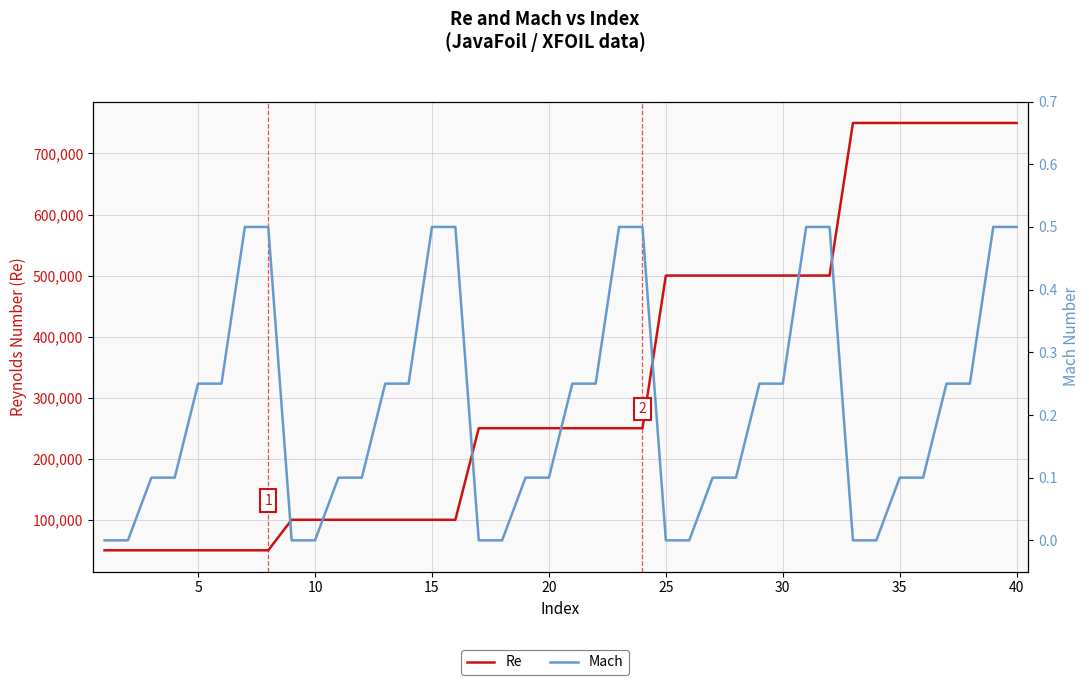

List the series in order of their overall mean, lowest first.

Mach, Re